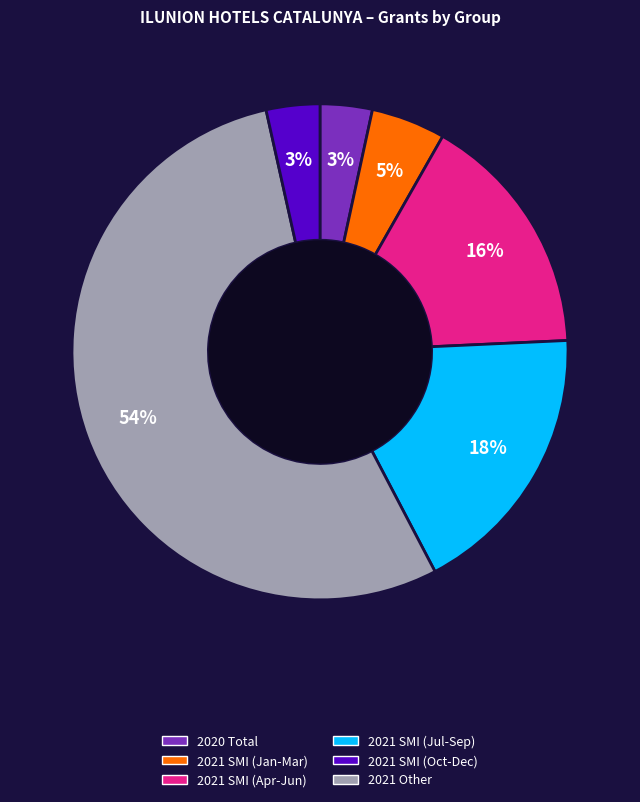

To the nearest percent, what is the average slice percentage?

17%